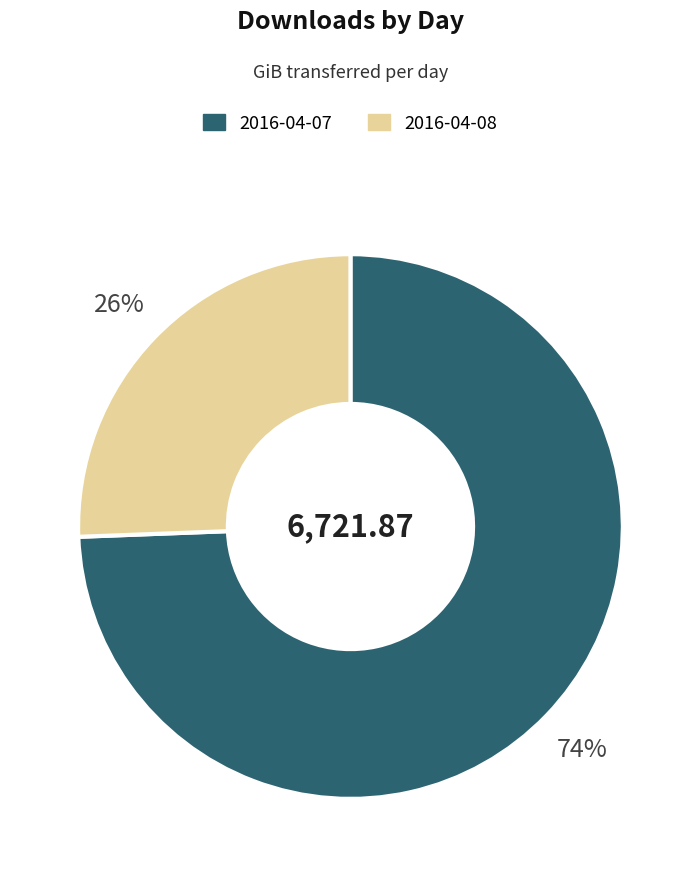

Count the number of slices in the pie.

2